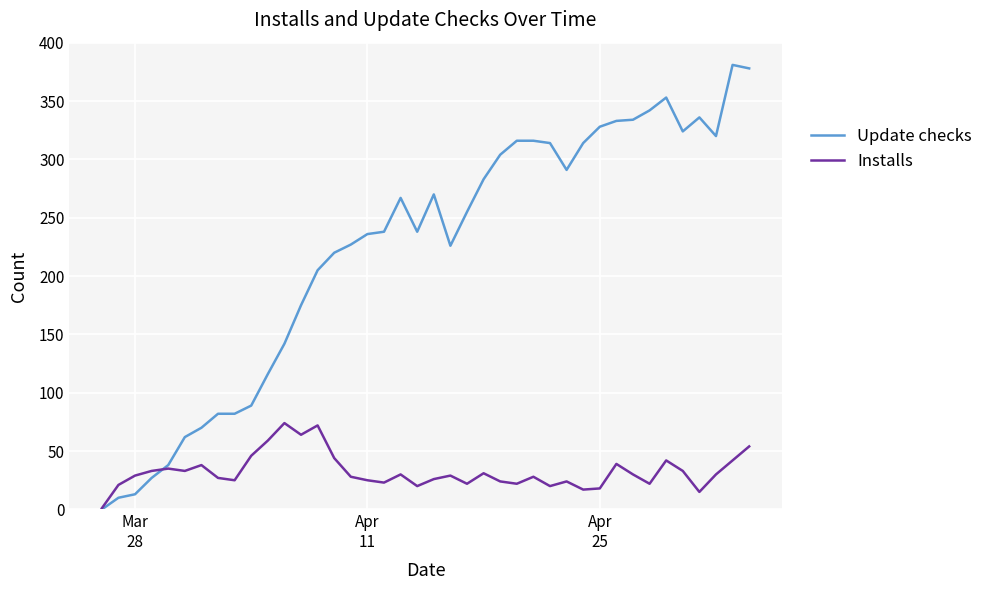

What is the maximum value shown in the chart?

381